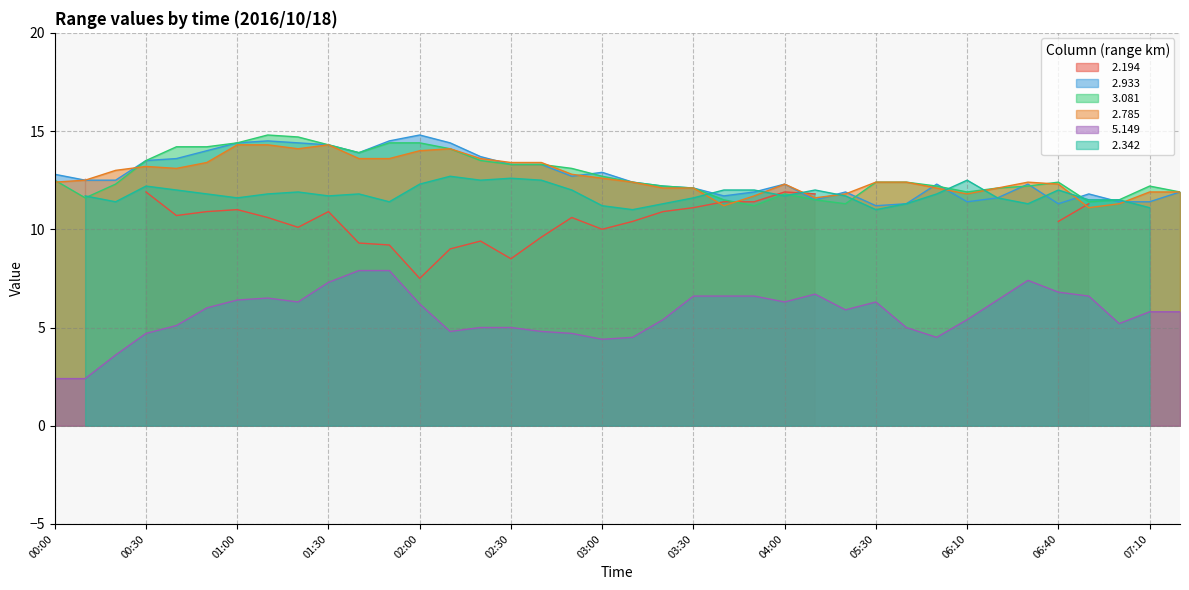

What is the difference between the highest and lowest values at 04:00?

6.0